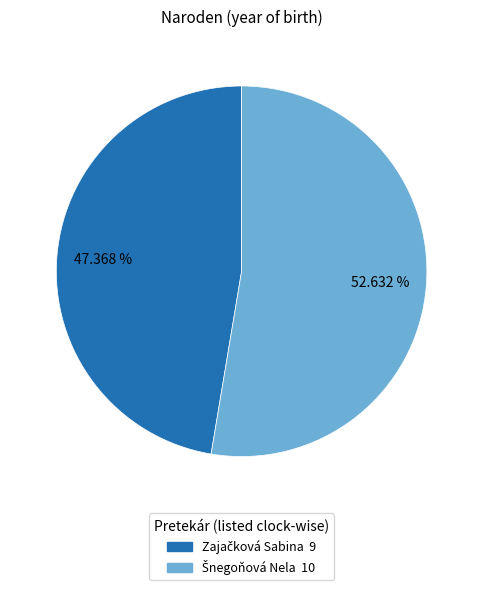

Count the number of slices in the pie.

2